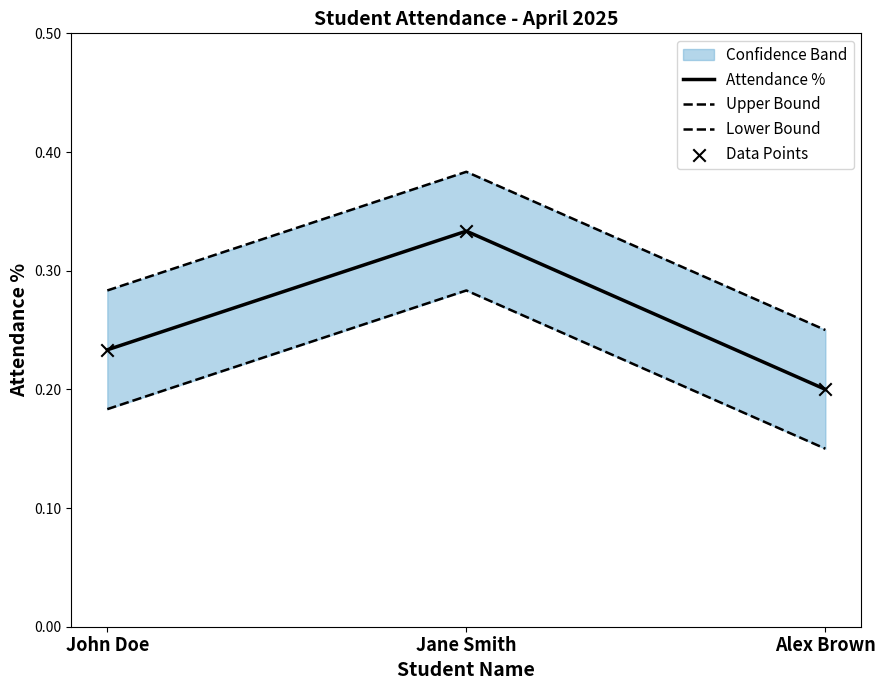

What is the total value across all series at Alex Brown?

0.8